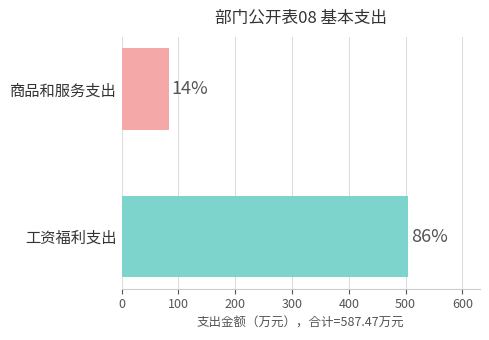

How many bars are there in total?

2